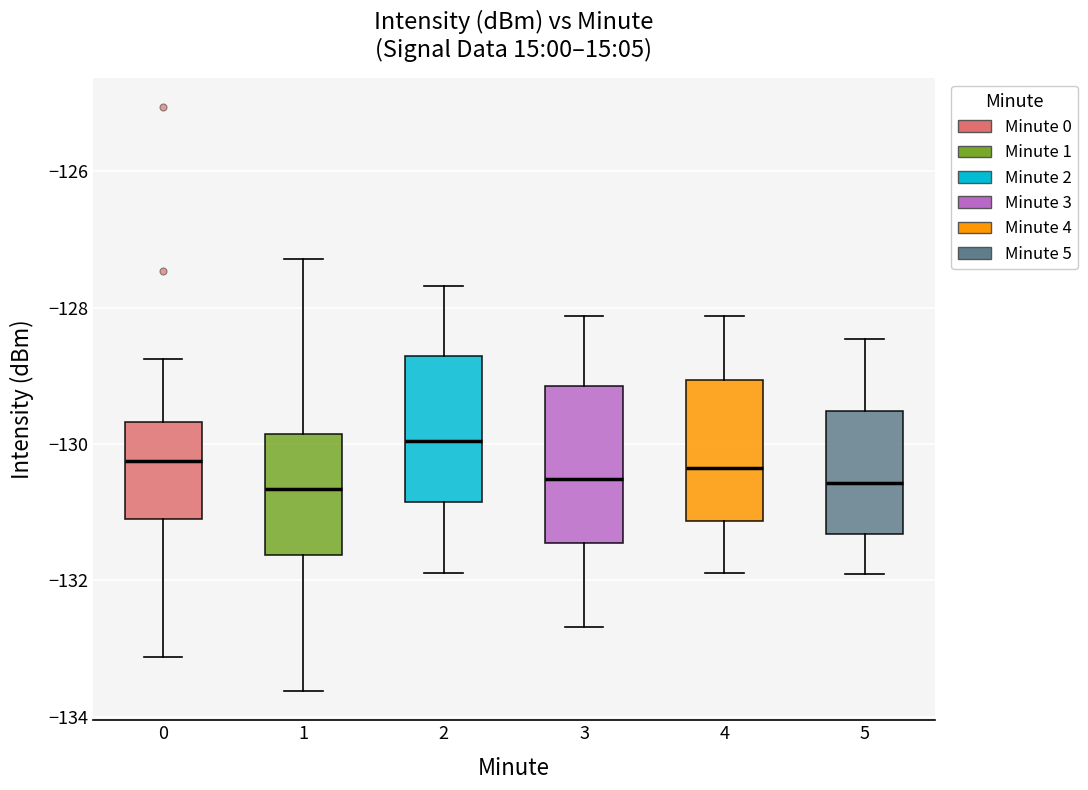

Where does the upper whisker of the box at x = 0 end on the y-axis? The values are not printed on the chart, so give them approximately, as read against the axis.

-128.8